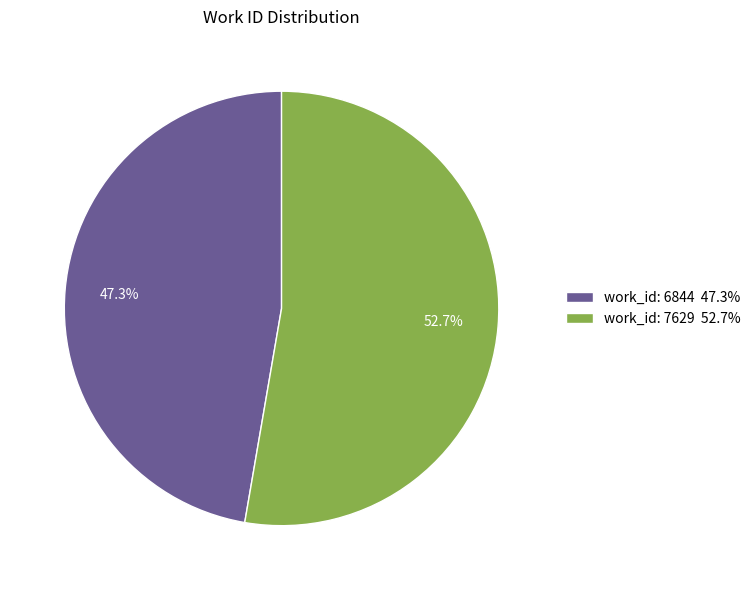

Which slice represents more than half of the pie?

work_id: 7629